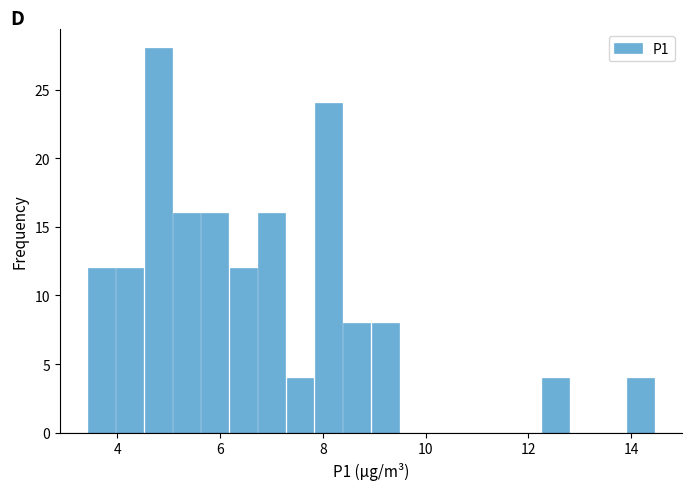

Around what value on the x-axis is the tallest bar? Give the approximate position of its centre, as read against the axis.

4.8